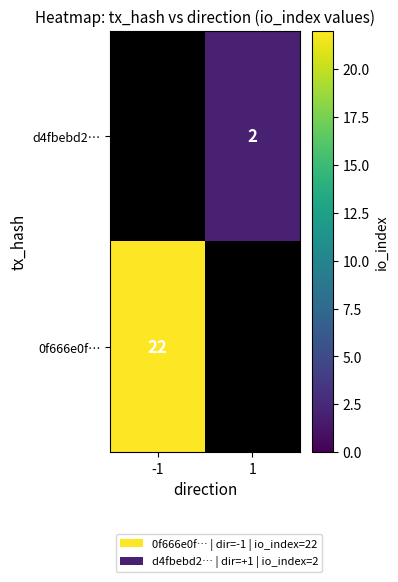

True or false: 0f666e0f… has a value of 22 at -1.

True